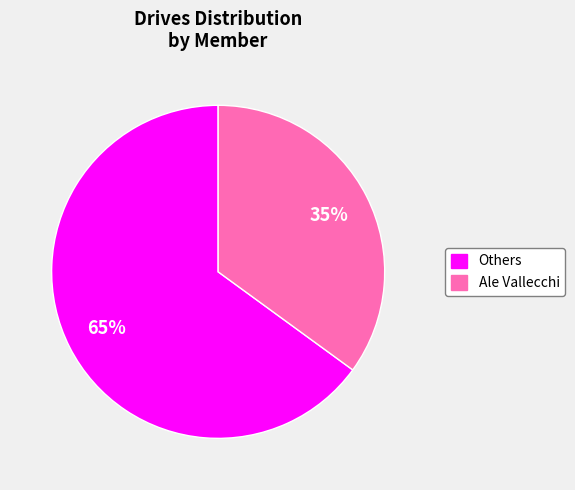

Do Ale Vallecchi and Others together represent more than half of the pie?

Yes